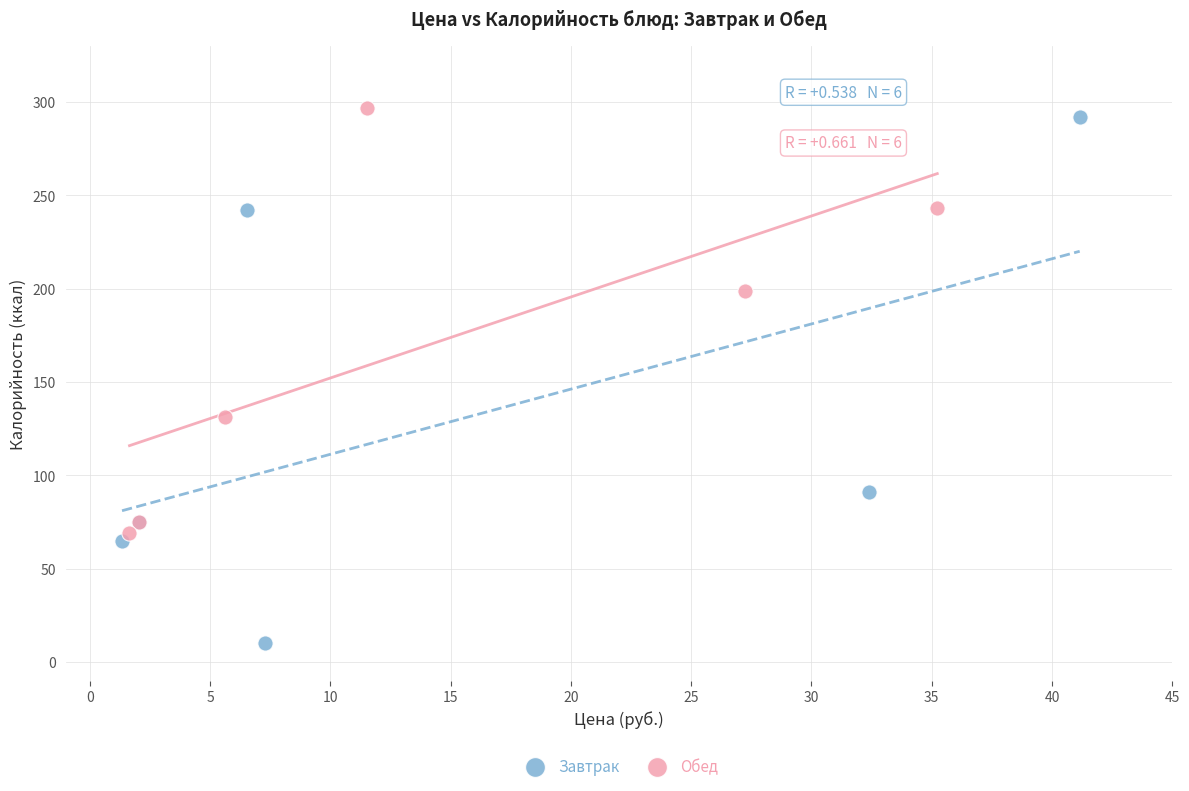

What are all the series names shown in the legend?

Завтрак, Обед